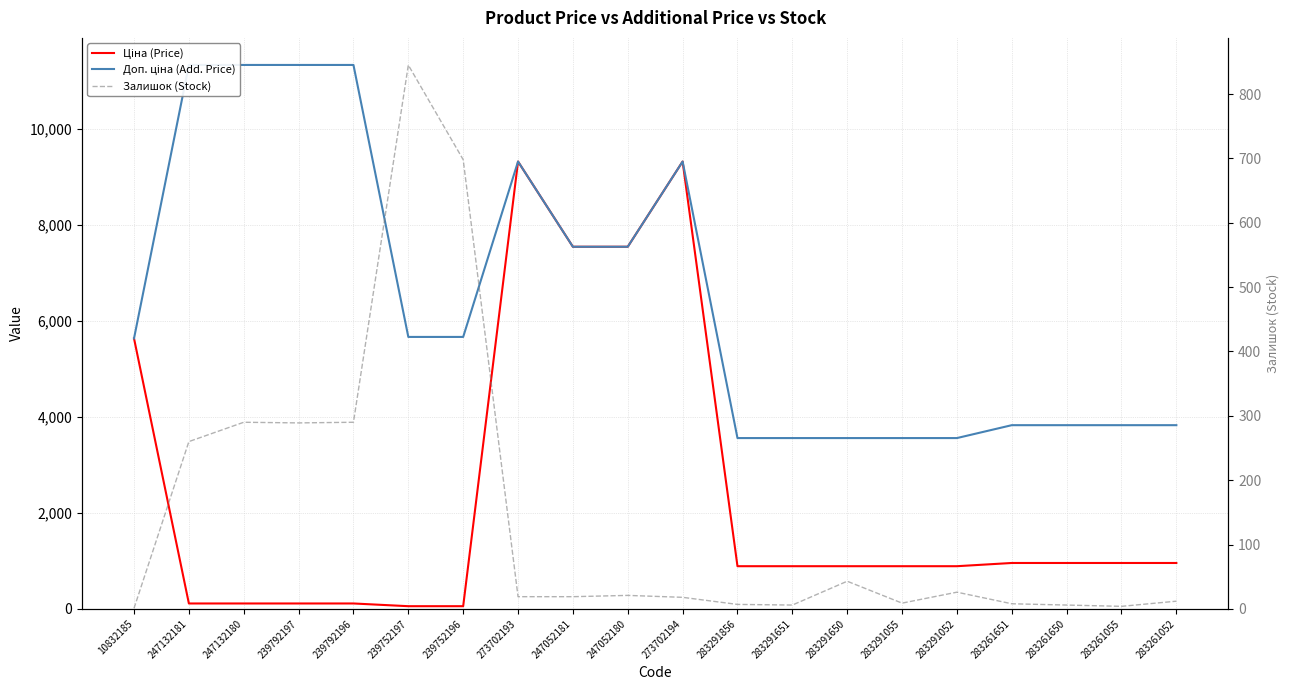

Read the Ціна (Price) value at 247052180.

7545.9